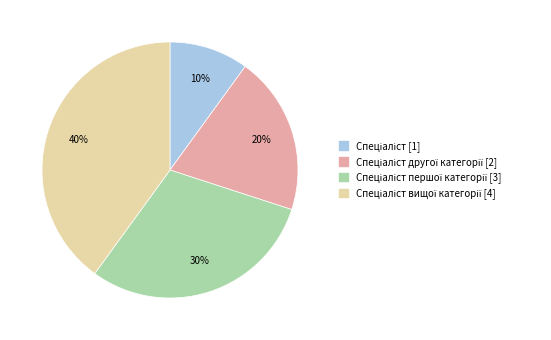

To the nearest percent, what is the average slice percentage?

25%